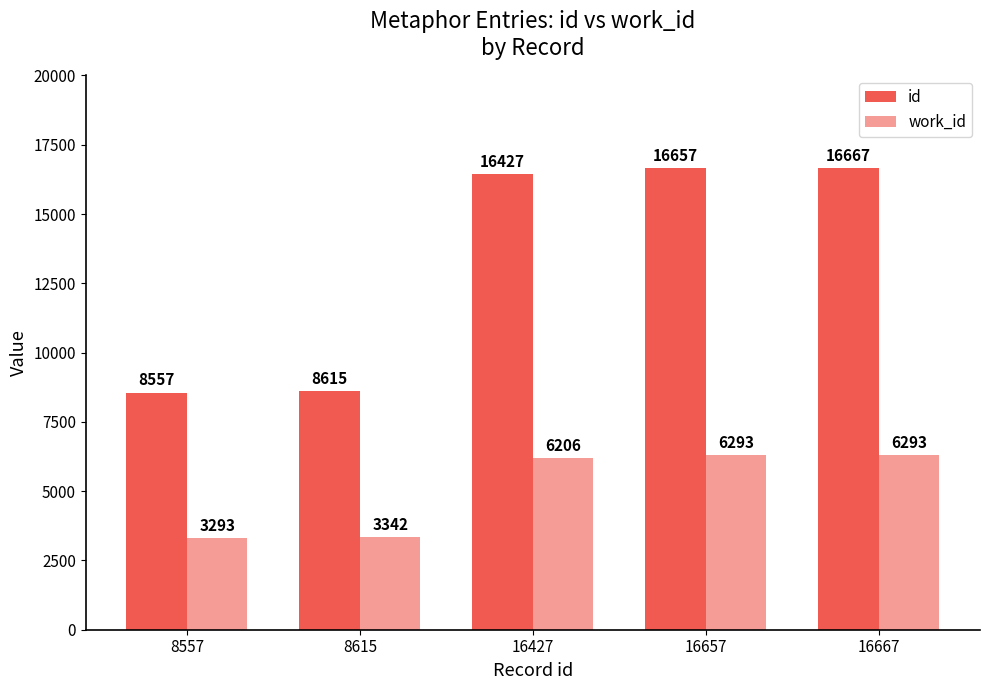

Reading left to right, transcribe all the data shown in this chart.

id: 8557	8615	16427	16657	16667
work_id: 3293	3342	6206	6293	6293